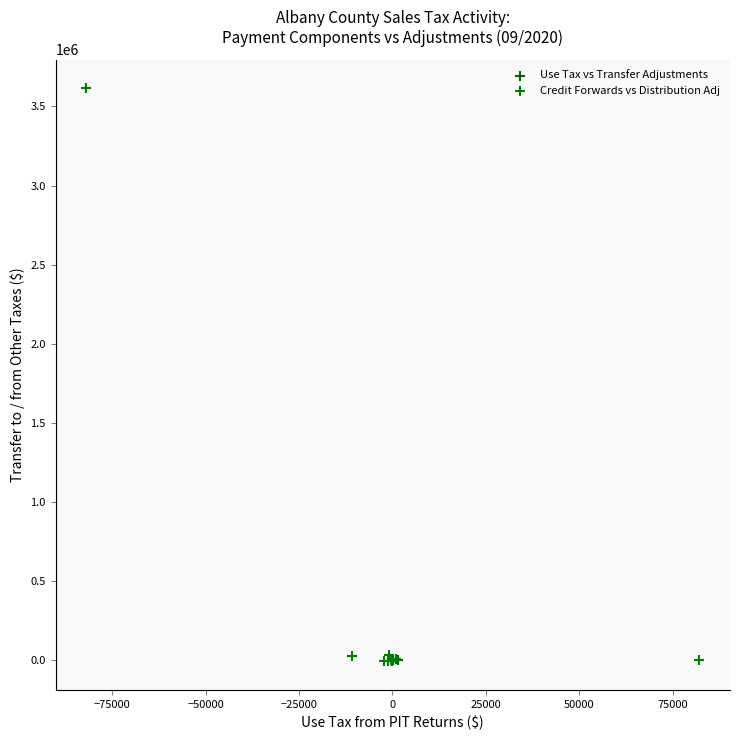

Which series has the largest Y range (max minus min)?

Credit Forwards vs Distribution Adj